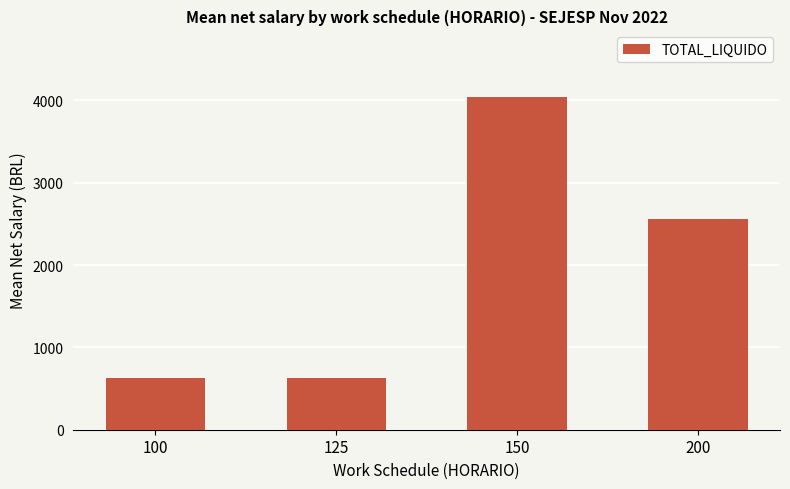

The value at 100 is 419.6. True or false?

False